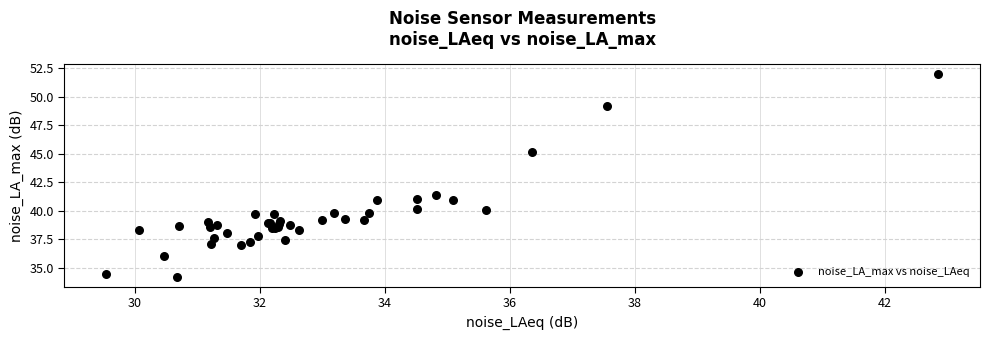

What Y value in the scatter plot is closest to 43?

41.4